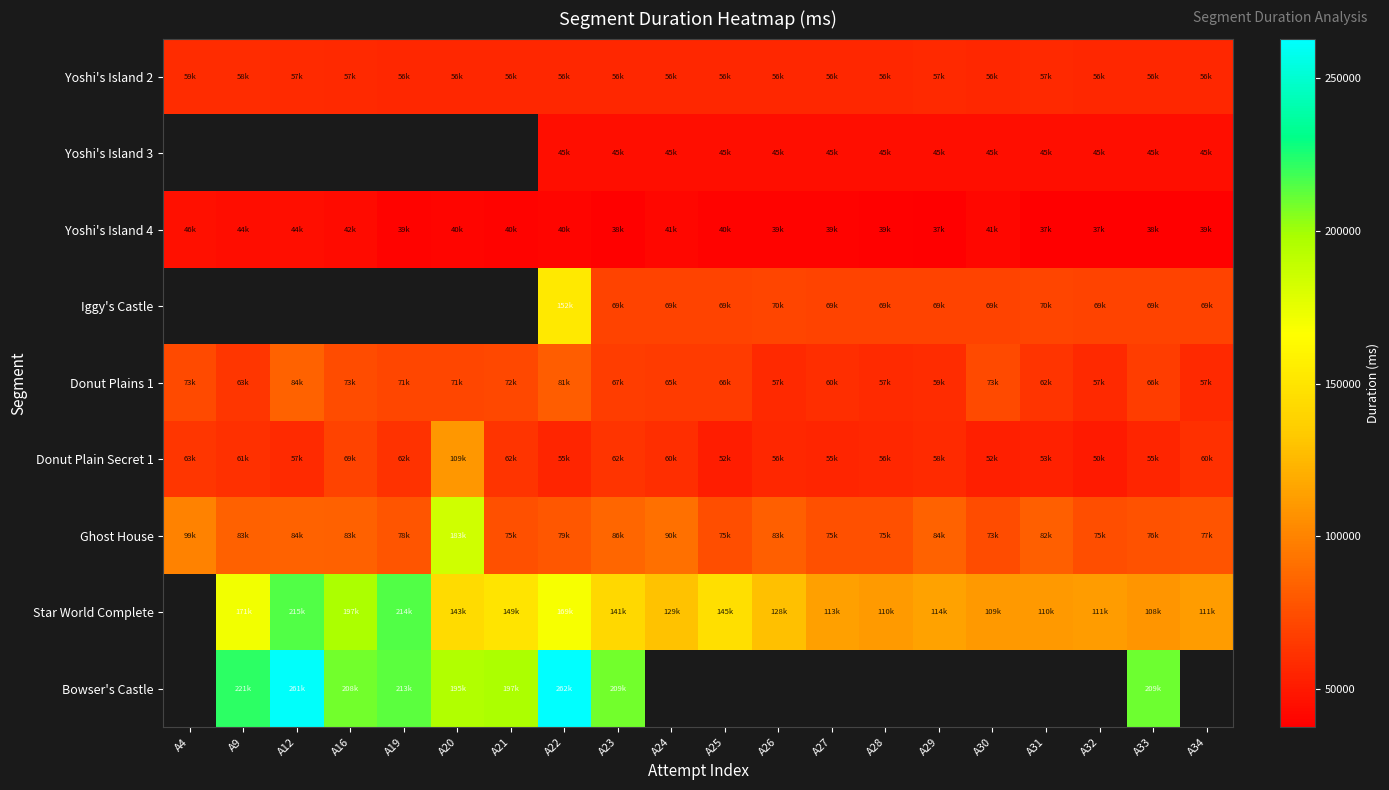

The value of Yoshi's Island 4 at A32 is 49533.7. True or false?

False